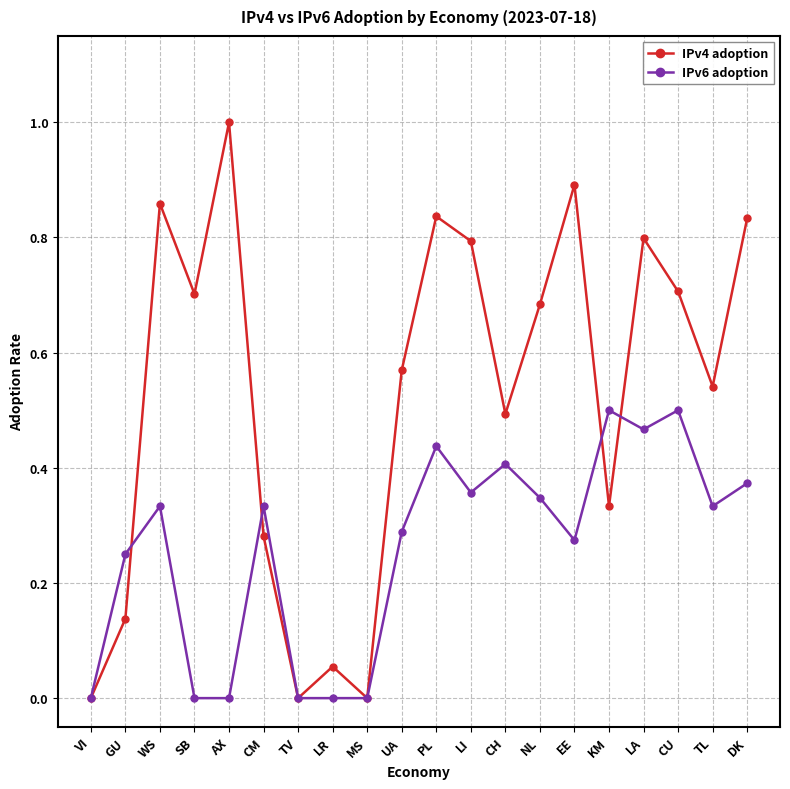

Rank the series at CU from highest to lowest value.

IPv4 adoption, IPv6 adoption